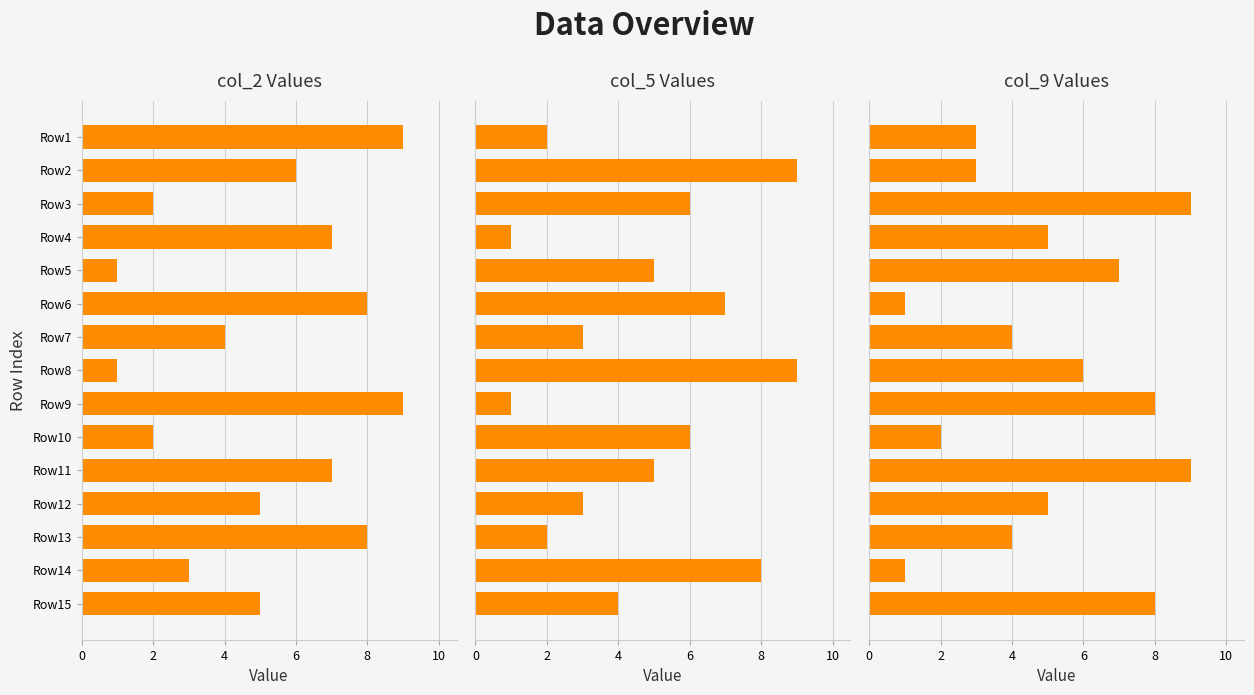

Which series has the widest spread of values?

col_2